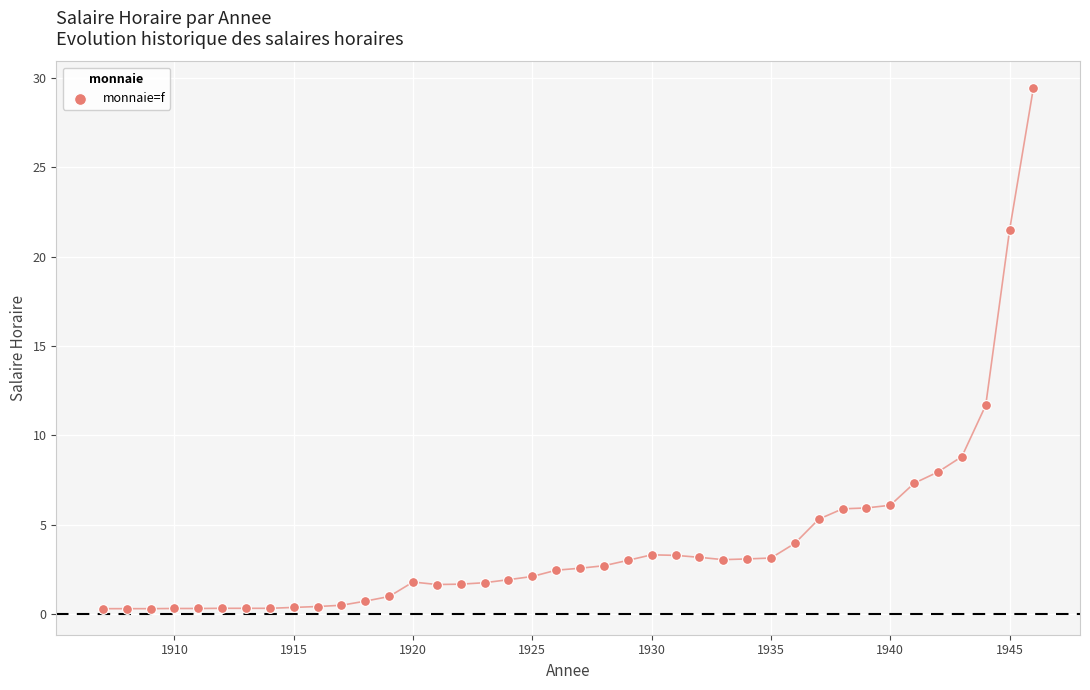

What Y value in the scatter plot is closest to 14?

11.7